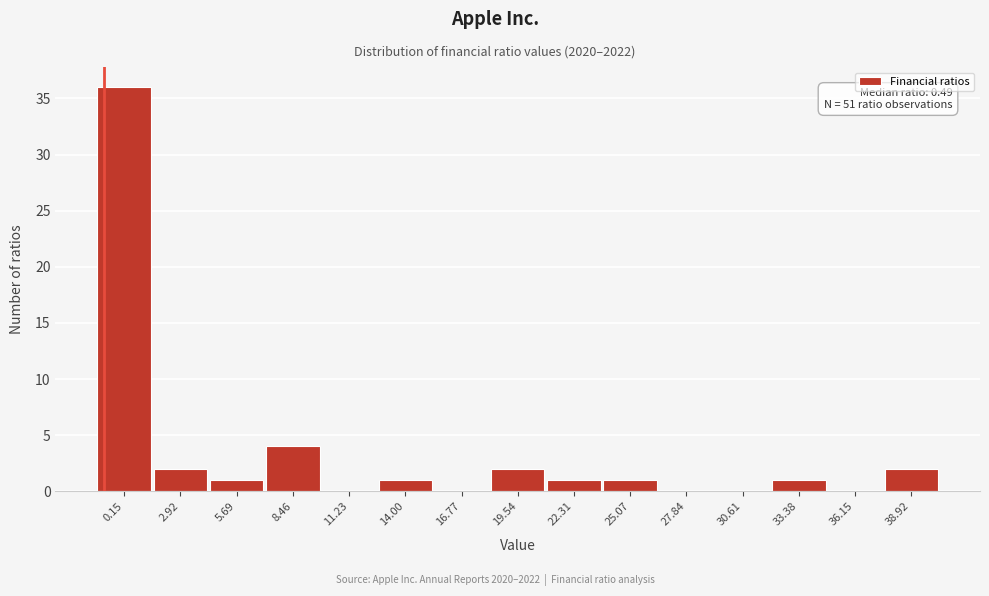

Reading left to right, extract all data points from this chart.

0.15=36	2.92=2	5.69=1	8.46=4	11.23=0	14.00=1	16.77=0	19.54=2	22.31=1	25.07=1	27.84=0	30.61=0	33.38=1	36.15=0	38.92=2